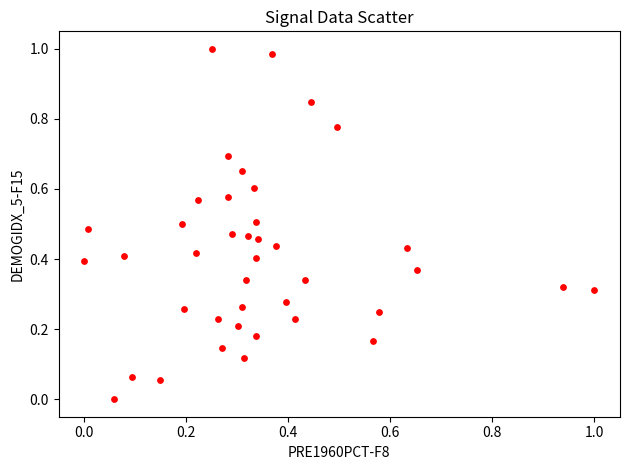

Count the number of points in this scatter plot.

40